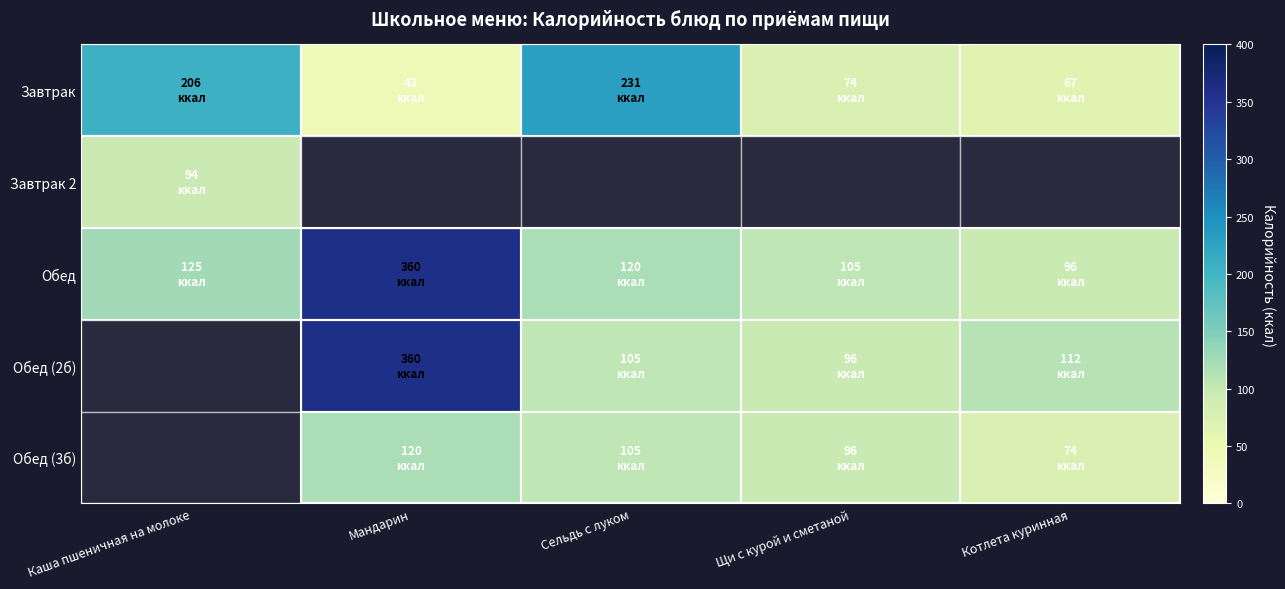

Where is Обед nearest to the value 228?

Каша пшеничная на молоке